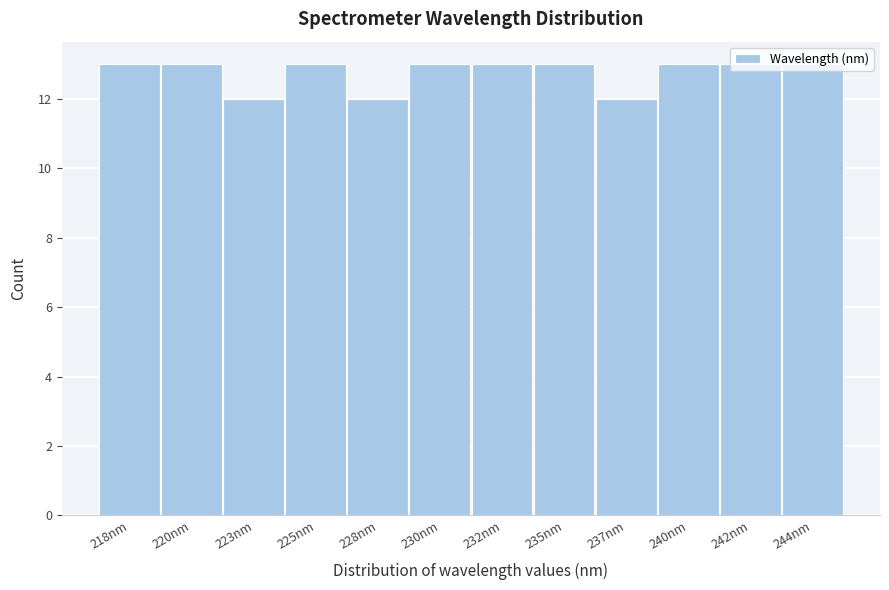

What is the value of the 2nd bar from the left?

13